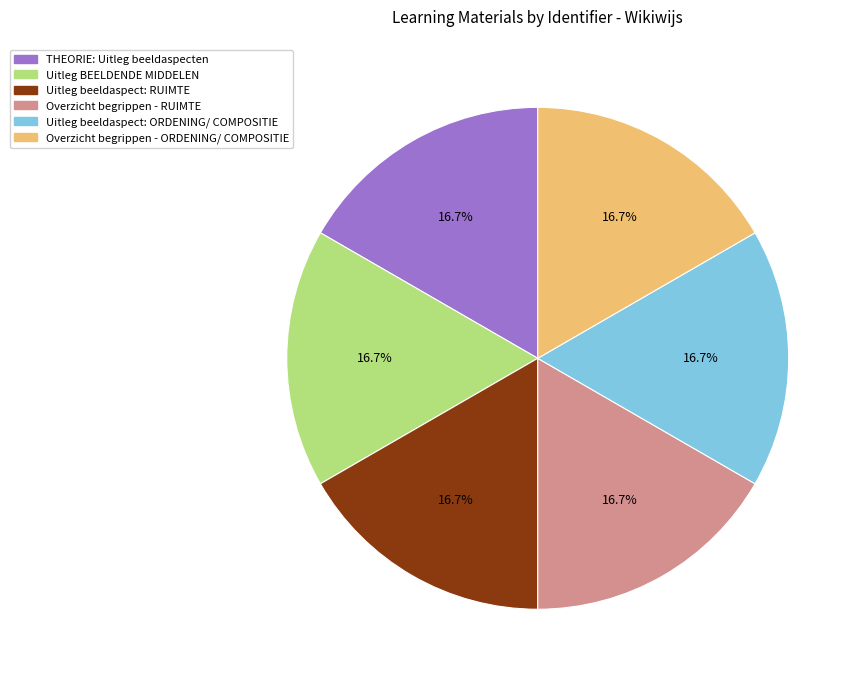

To the nearest percent, what percentage of the pie is Uitleg beeldaspect: RUIMTE?

17%